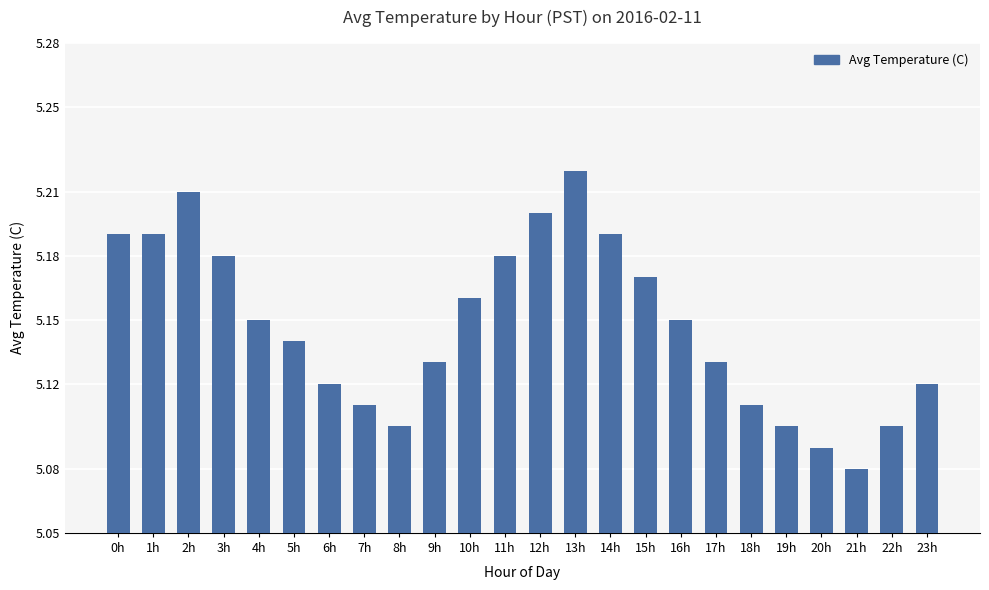

What position from the right is 0h?

24